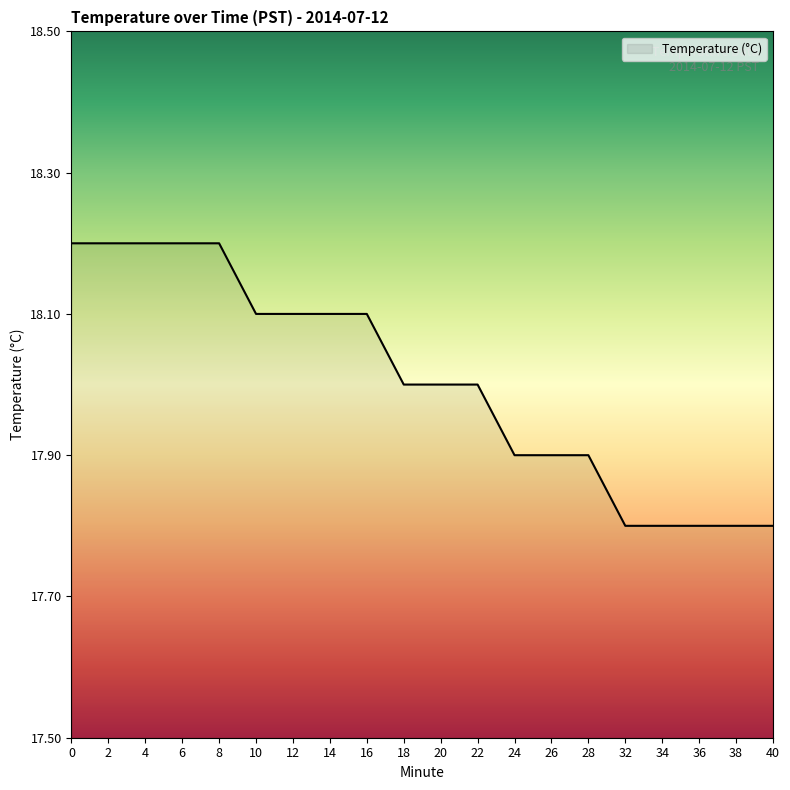

Is it true that the value at 18 is 18.0?

True